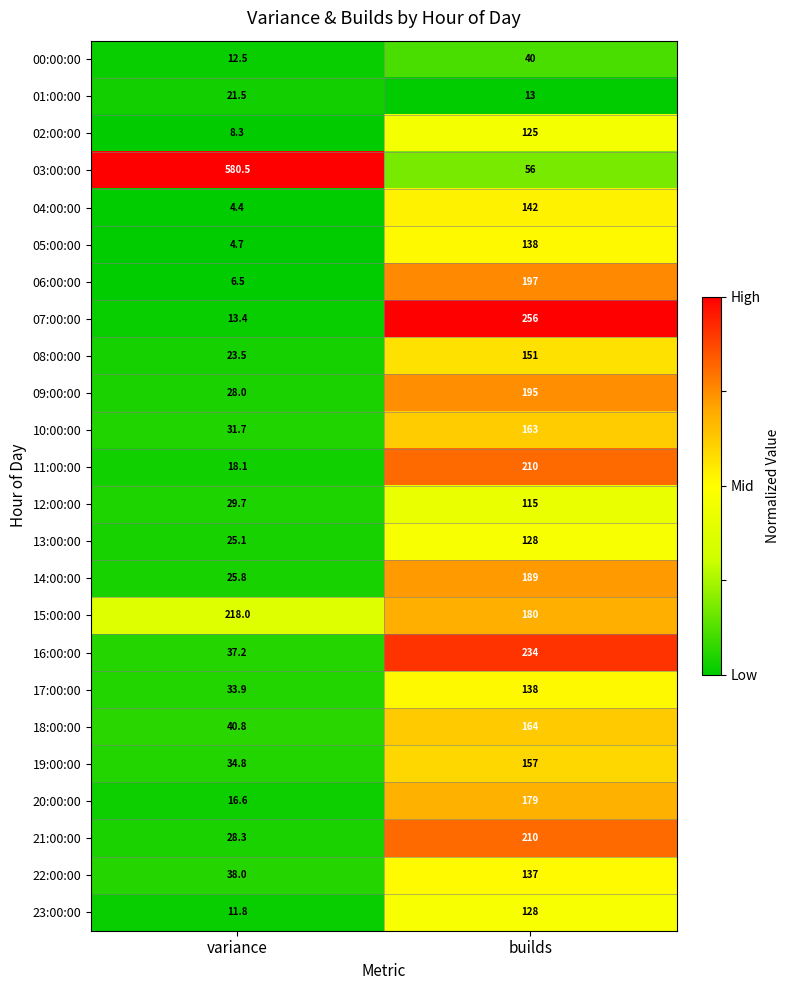

Rank the categories by 07:00:00 value from lowest to highest.

variance, builds